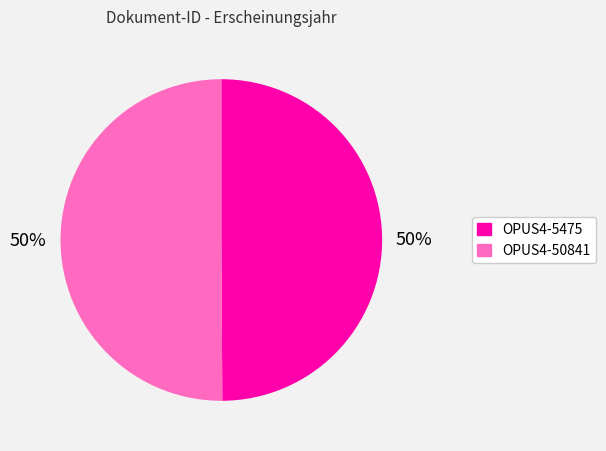

What percentage is the OPUS4-5475 slice, to the nearest percent?

50%